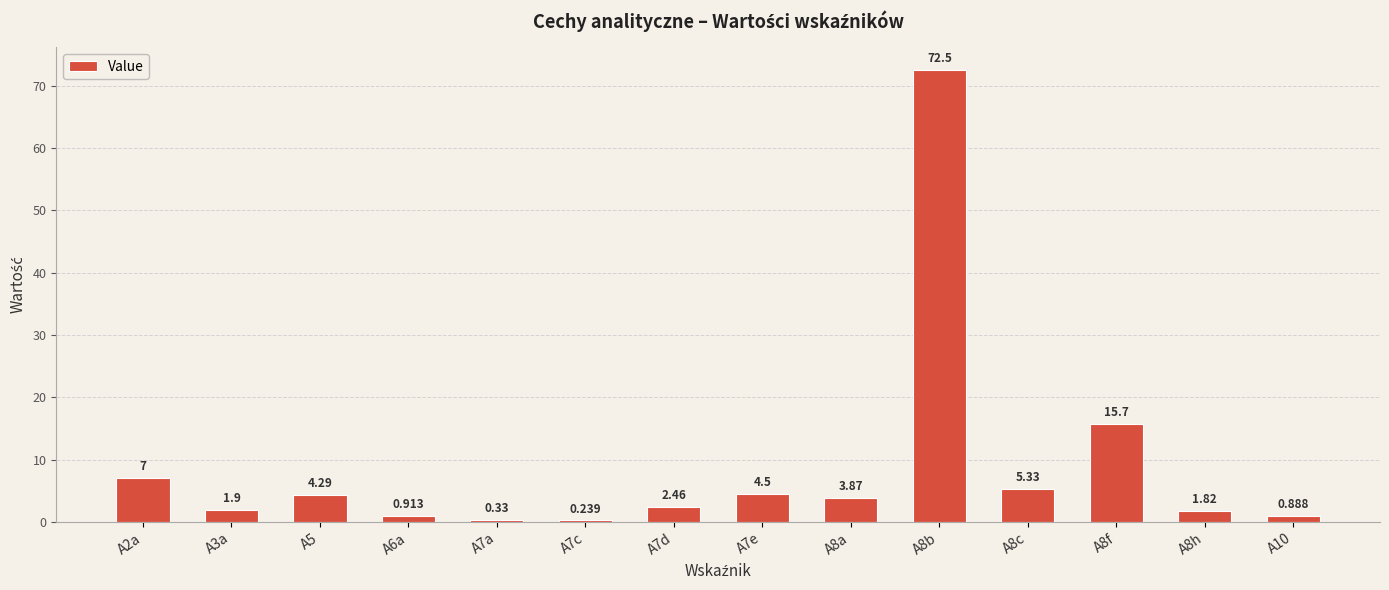

What is the label of the 9th bar from the left?

A8a